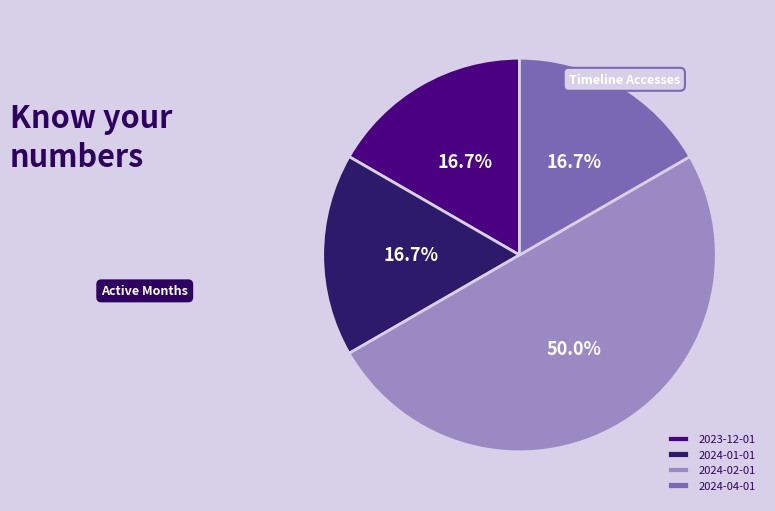

To the nearest percent, what is the combined percentage of 2024-01-01 and 2024-04-01?

33%